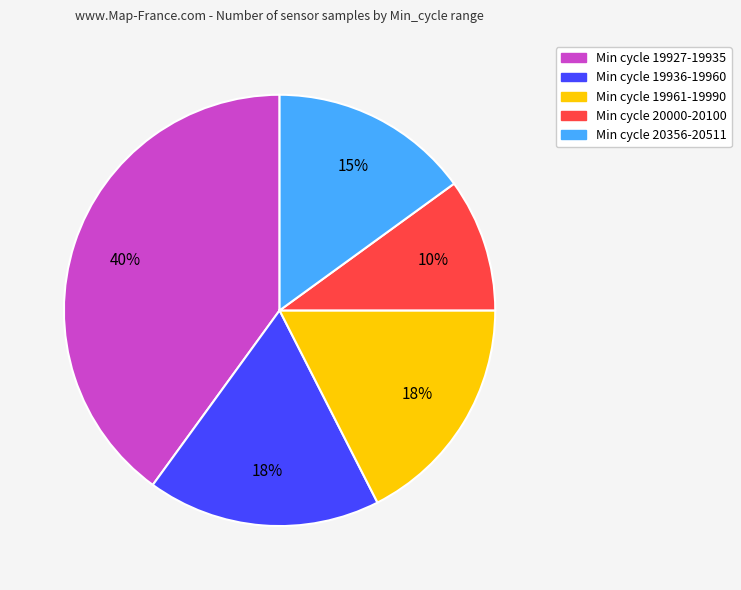

To the nearest percent, what is the average slice percentage?

20%